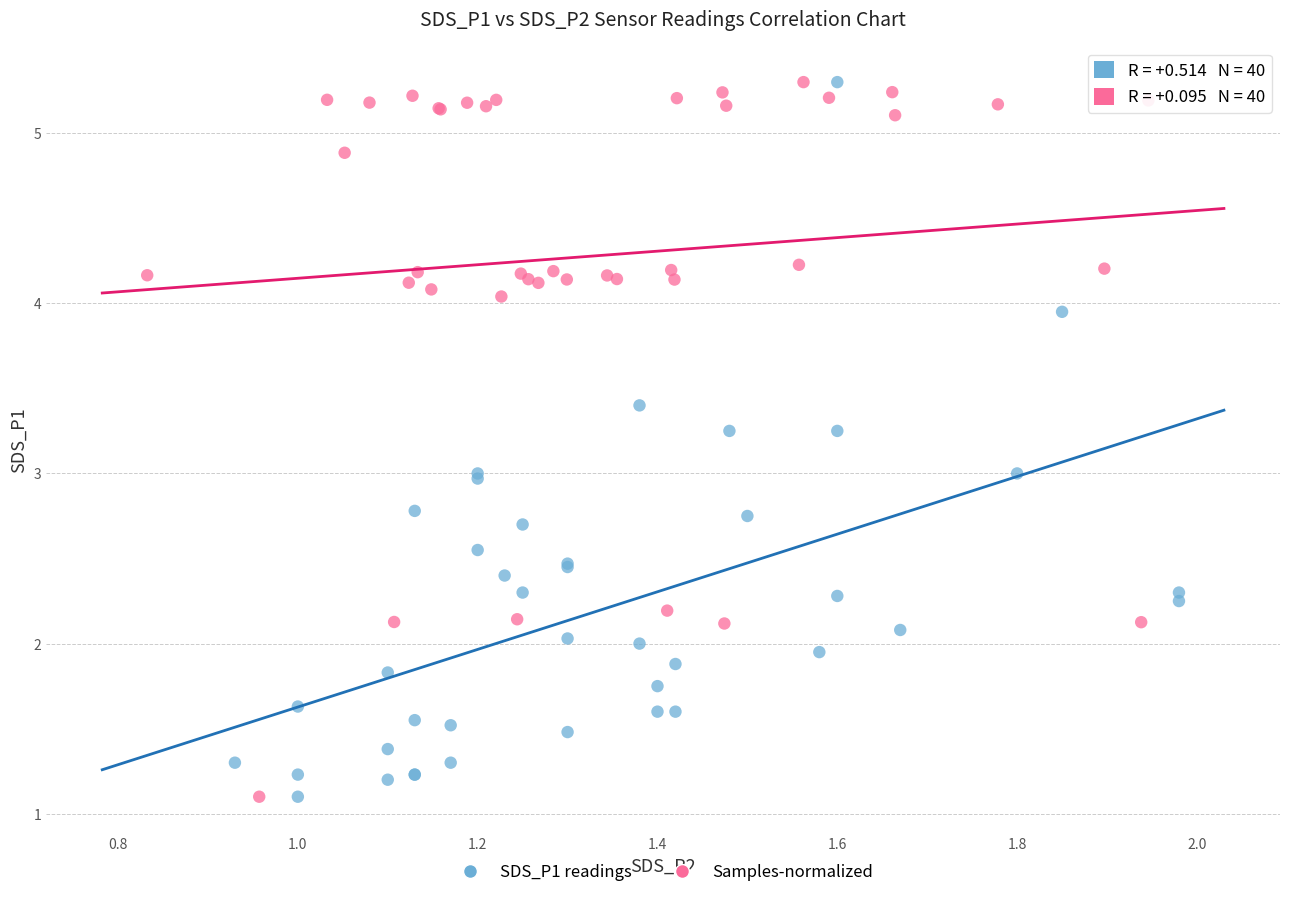

What are all the series names shown in the legend?

SDS_P1 readings, Samples-normalized